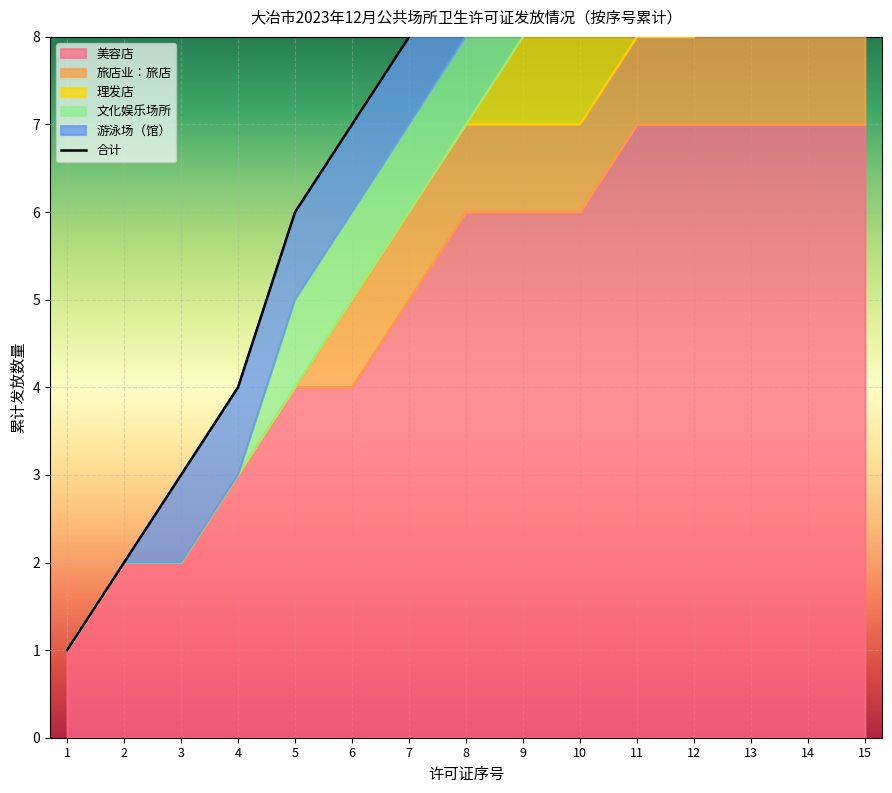

Reading left to right, what are all the values shown in this chart?

1=1	2=2	3=3	4=4	5=6	6=7	7=8	8=9	9=10	10=11	11=12	12=13	13=14	14=15	15=16